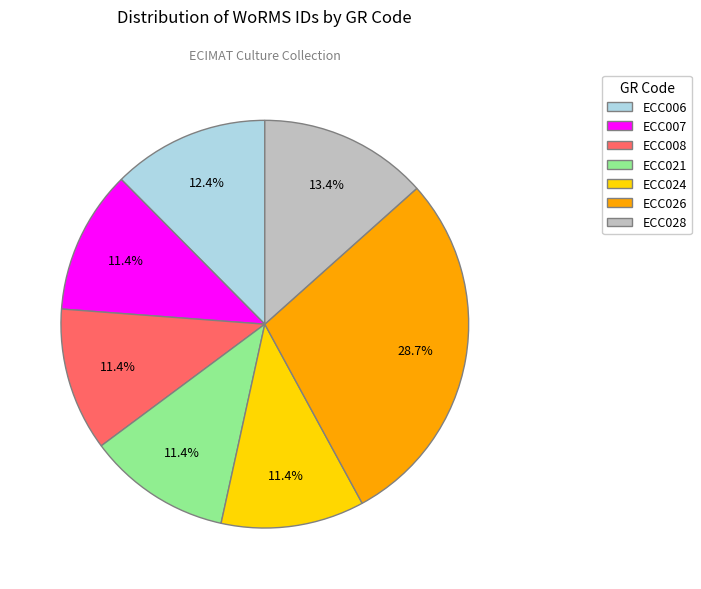

What percentage do ECC028 and ECC008 together represent?

24.8%